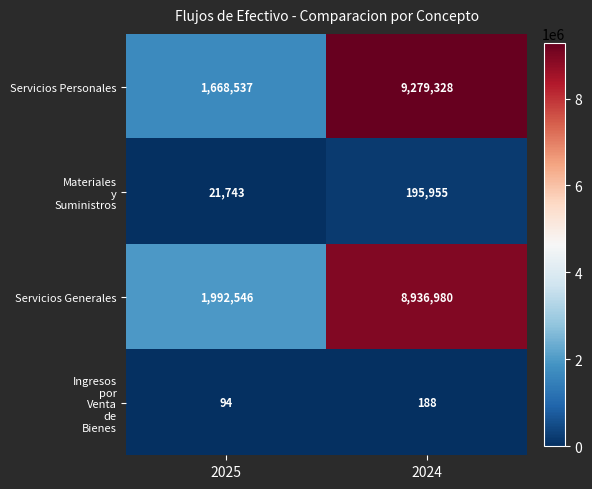

At how many categories does at least one series exceed 2721065?

1